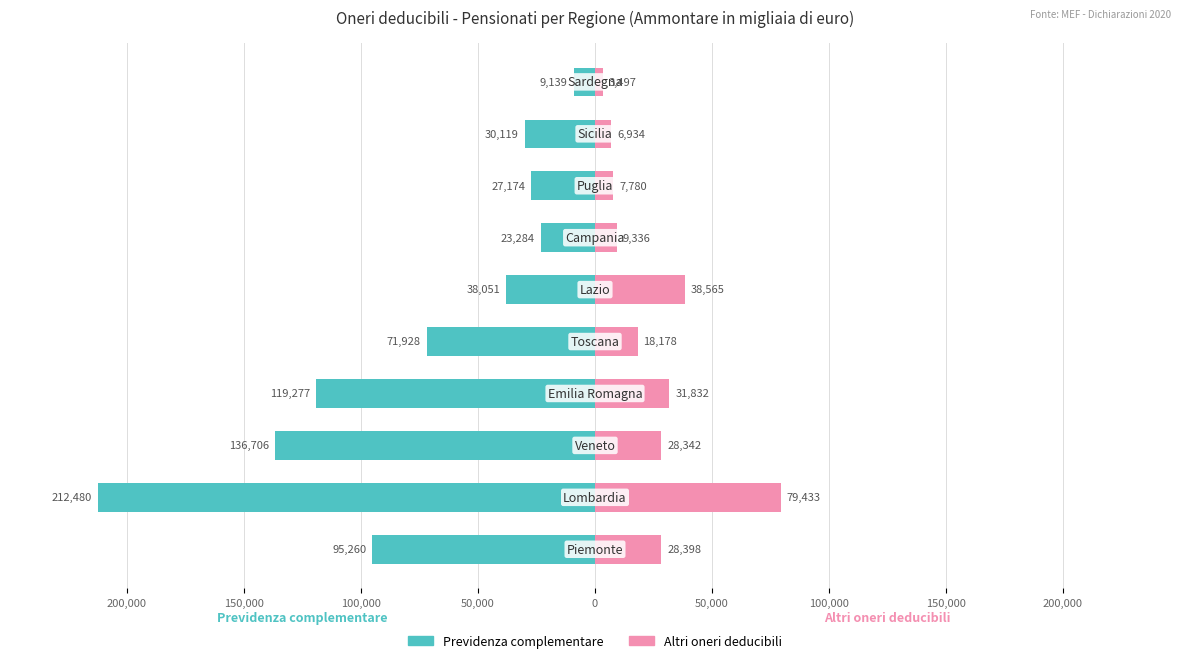

What is the sum of all Altri oneri deducibili values?

252295